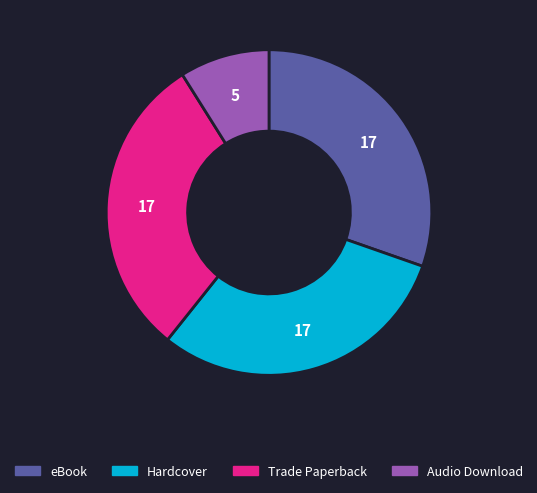

Combined, do Hardcover and Trade Paperback account for over 50%?

Yes